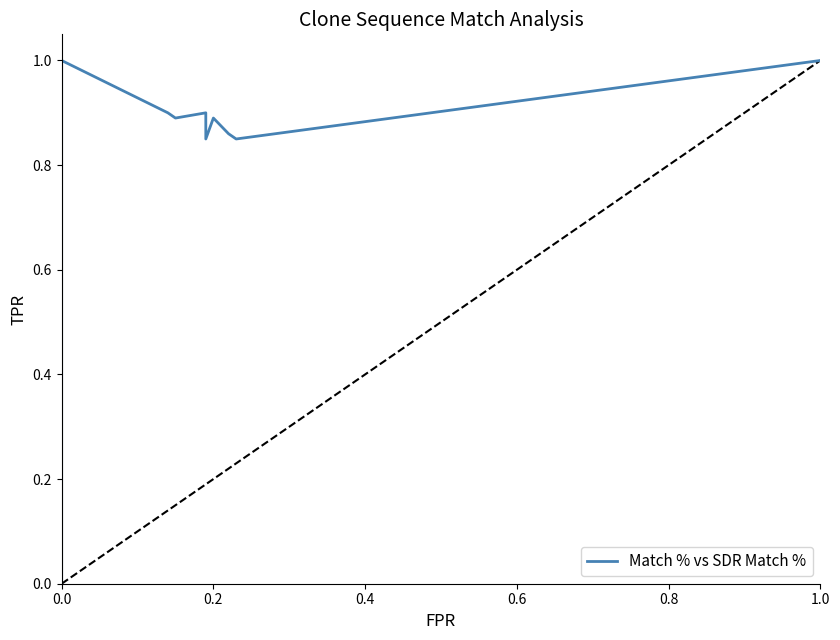

How many data points does each series have?

20